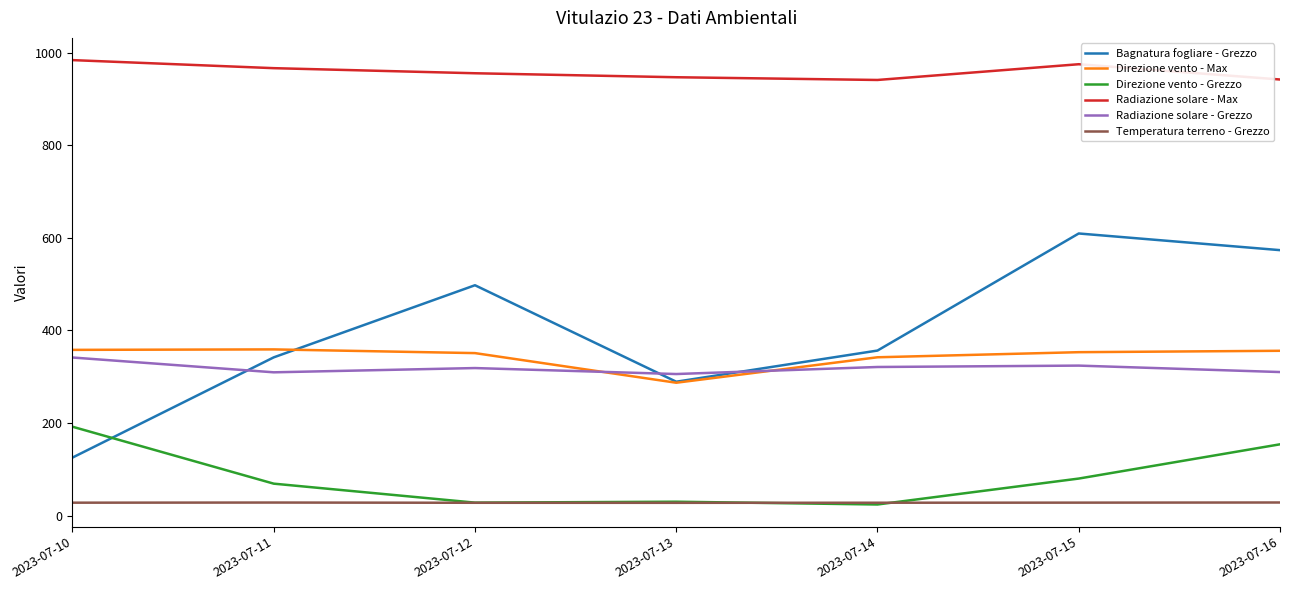

What are all the series names shown in the legend?

Bagnatura fogliare - Grezzo, Direzione vento - Max, Direzione vento - Grezzo, Radiazione solare - Max, Radiazione solare - Grezzo, Temperatura terreno - Grezzo